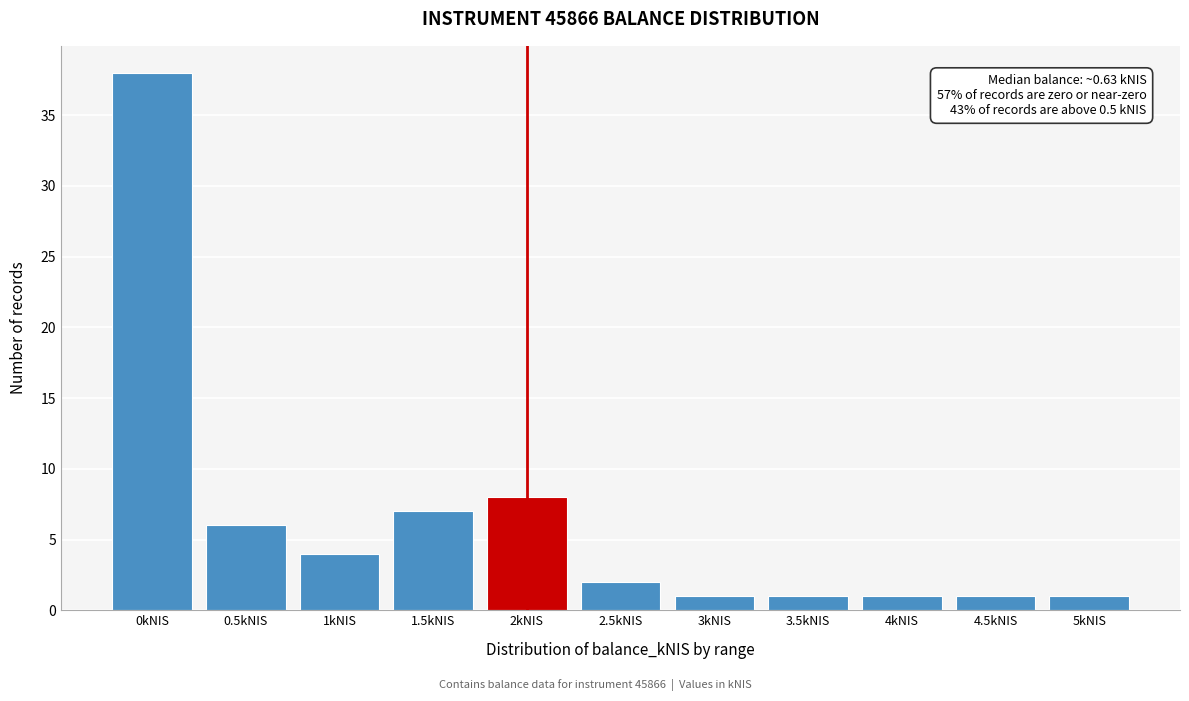

Reading right to left, what are all the values shown in this chart?

1	1	1	1	1	2	8	7	4	6	38